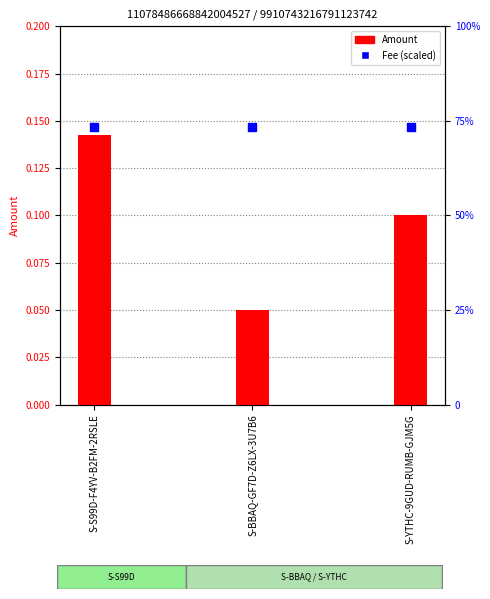

What are all the series names shown in the legend?

Amount, Fee (scaled)